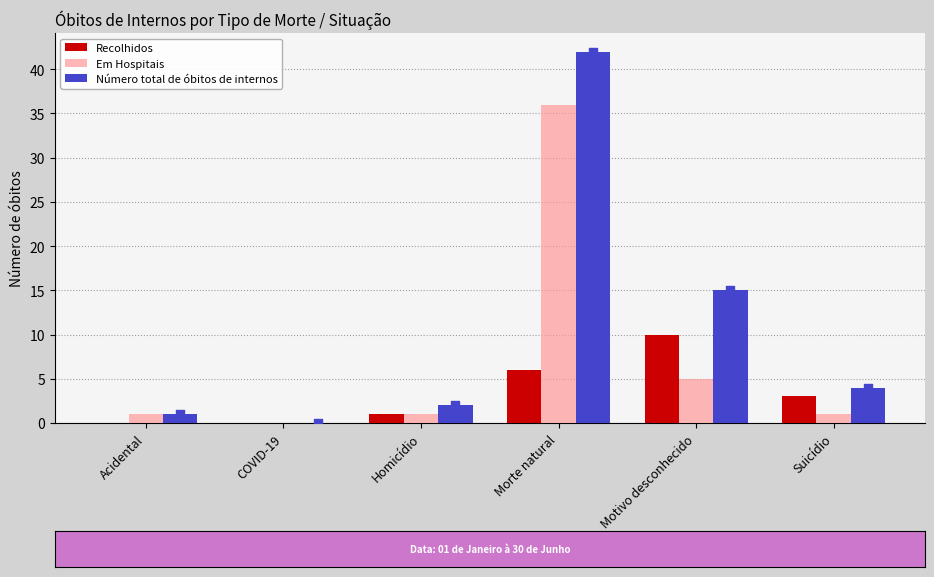

Which series has the widest spread of Y values?

Número total de óbitos de internos